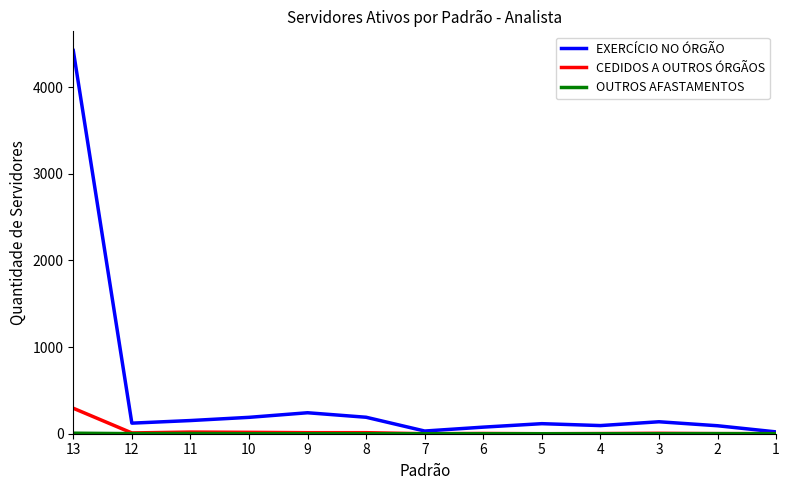

How many lines are shown in the chart?

3